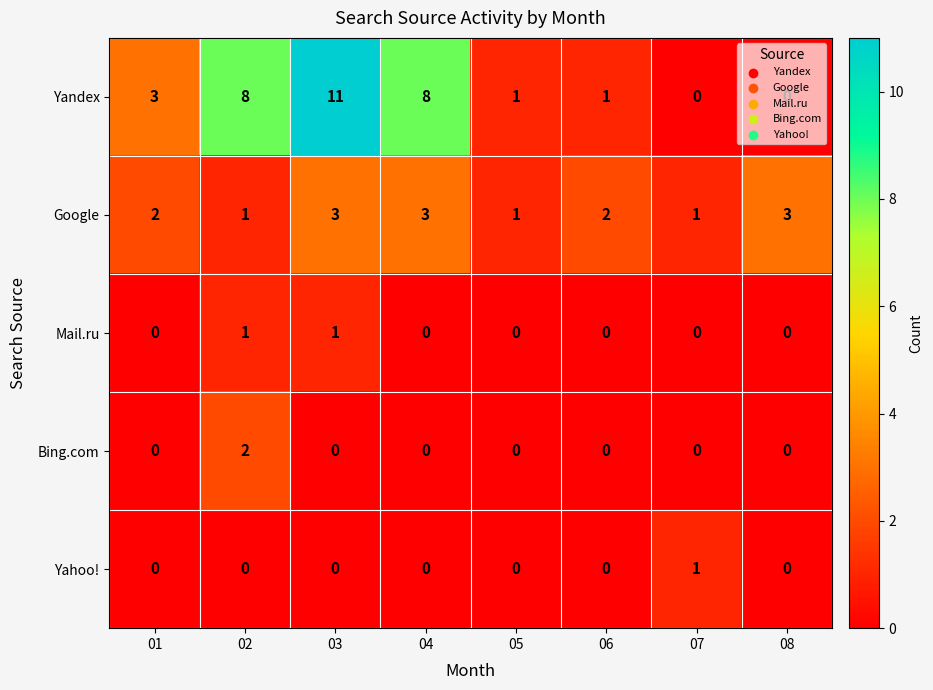

What is the total value across all series at 08?

3